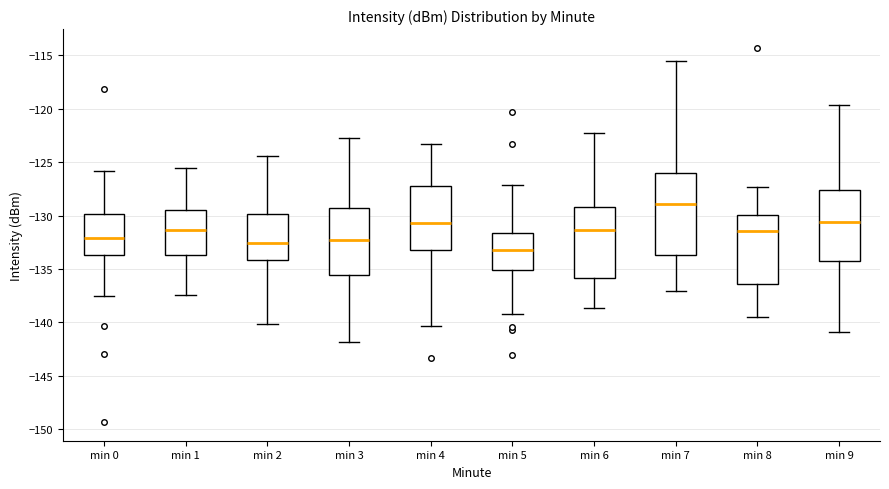

Reading left to right, transcribe this box plot: for each box, give where its median line is, the range the box spans, and where its two whiskers end, as read against the y-axis. The values are not printed on the chart, so give them approximately, as read against the axis.

min 0: median -132.0, box -133.5 to -130.0, whiskers -137.5 to -126.0
min 1: median -131.5, box -133.5 to -129.5, whiskers -137.5 to -125.5
min 2: median -132.5, box -134.0 to -130.0, whiskers -140.0 to -124.5
min 3: median -132.5, box -135.5 to -129.5, whiskers -142.0 to -122.5
min 4: median -130.5, box -133.5 to -127.5, whiskers -140.5 to -123.5
min 5: median -133.5, box -135.0 to -131.5, whiskers -139.0 to -127.0
min 6: median -131.5, box -136.0 to -129.0, whiskers -138.5 to -122.5
min 7: median -129.0, box -133.5 to -126.0, whiskers -137.0 to -115.5
min 8: median -131.5, box -136.5 to -130.0, whiskers -139.5 to -127.5
min 9: median -130.5, box -134.0 to -127.5, whiskers -141.0 to -119.5